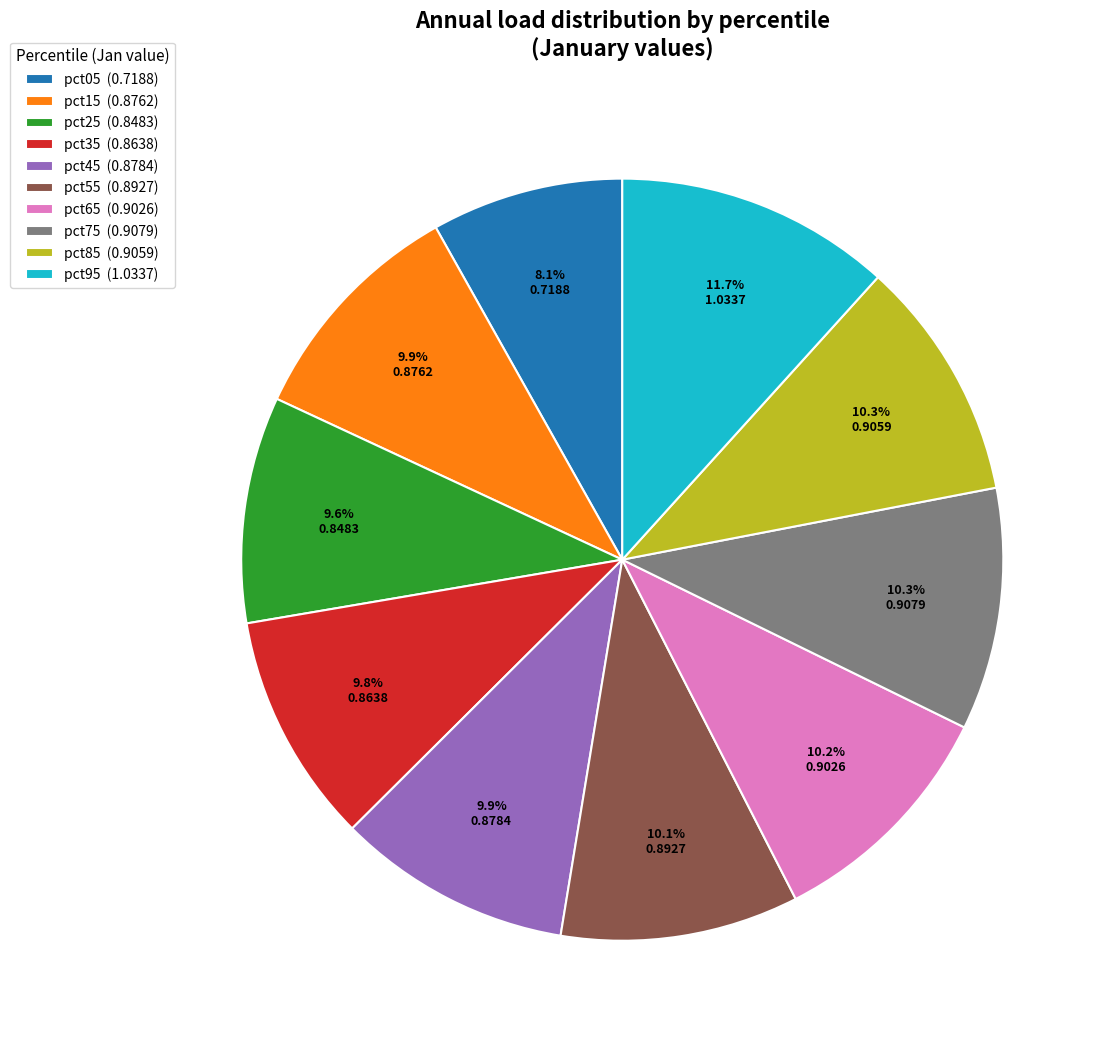

To the nearest percent, what is the average slice percentage?

10%